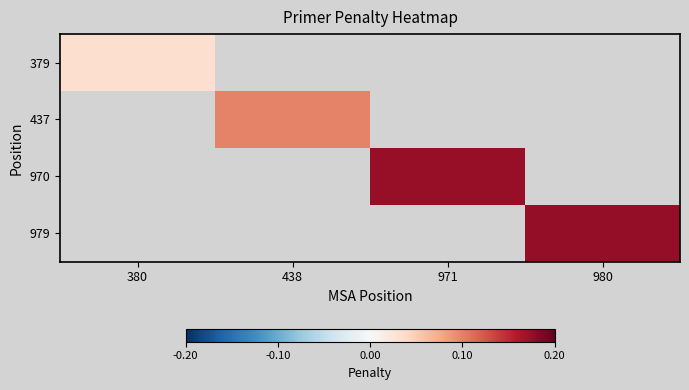

Count the number of categories in the chart.

4